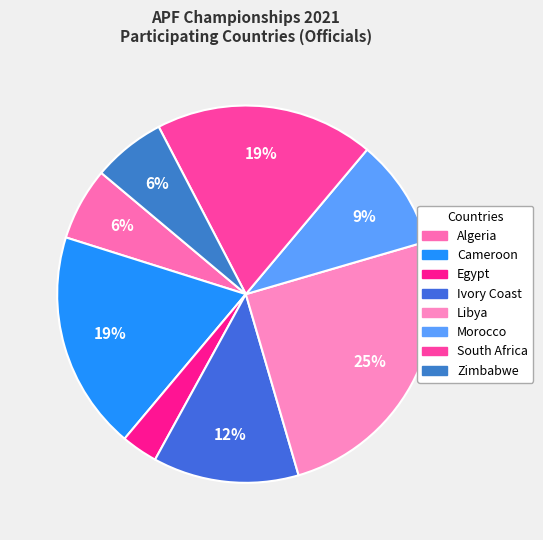

Which has a higher value, Algeria or South Africa?

South Africa